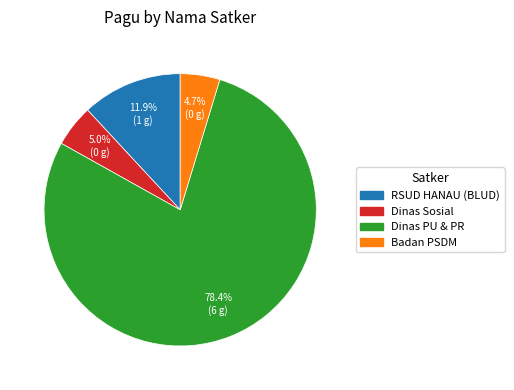

Does any single category account for the majority?

Yes